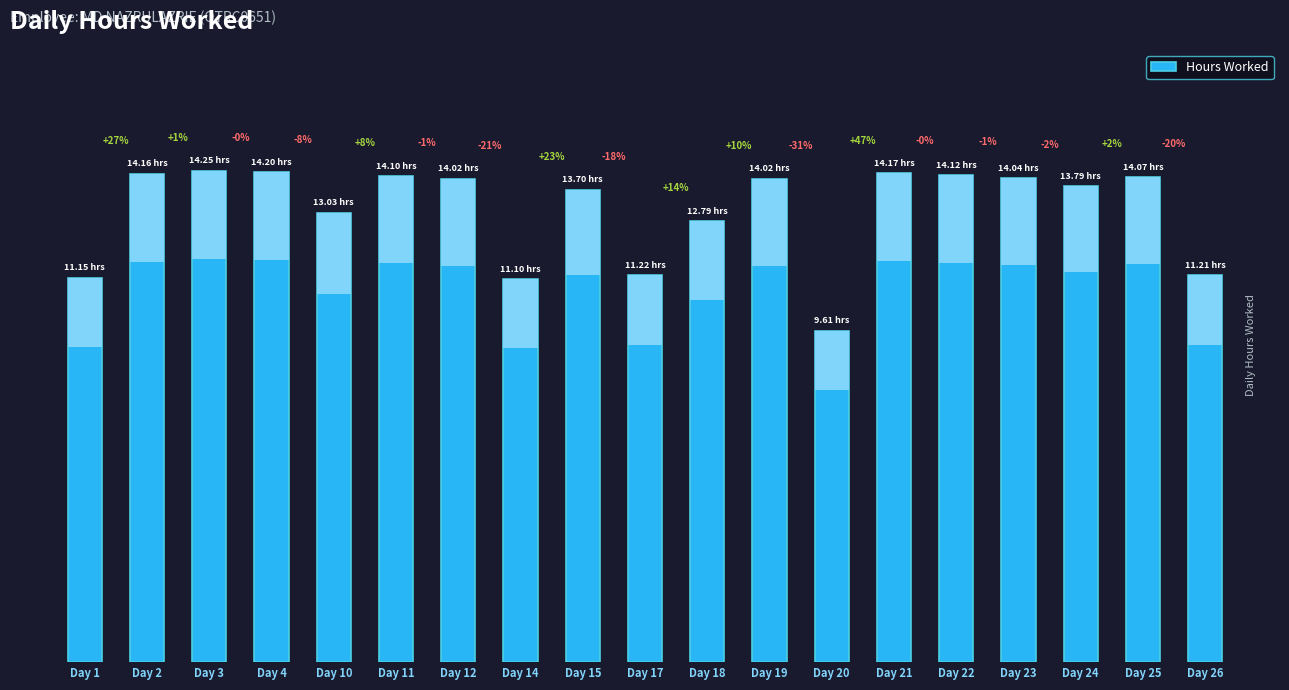

What is the average value?

13.1